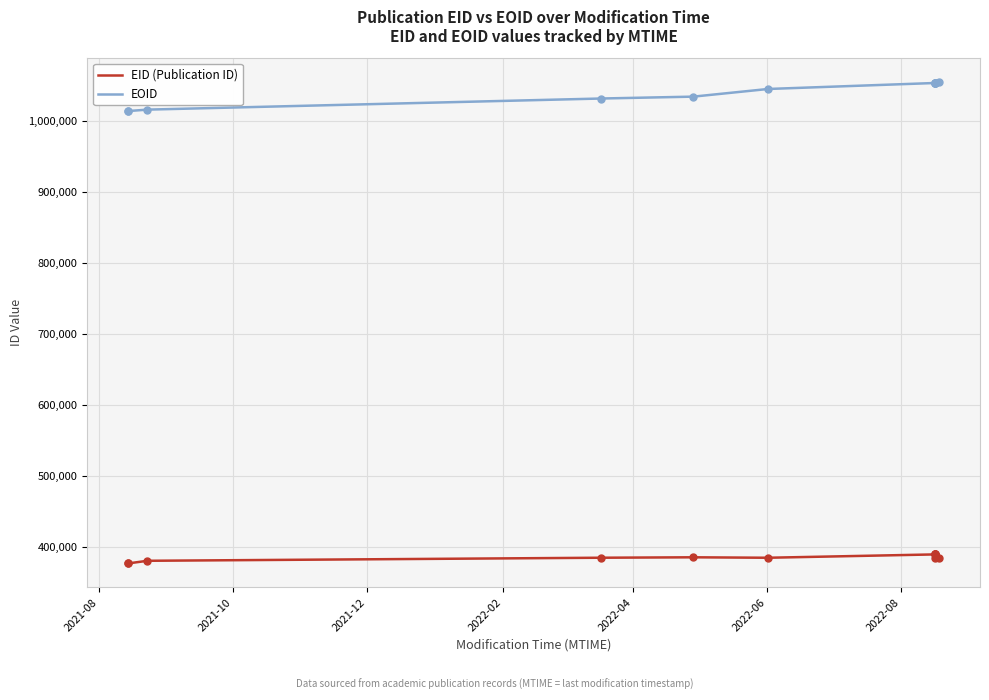

Which series has the largest range (max minus min)?

EOID